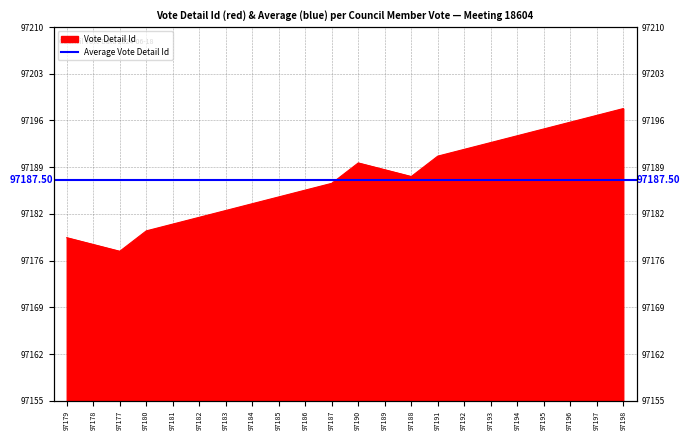

Which category has the lowest value across all series?

97177